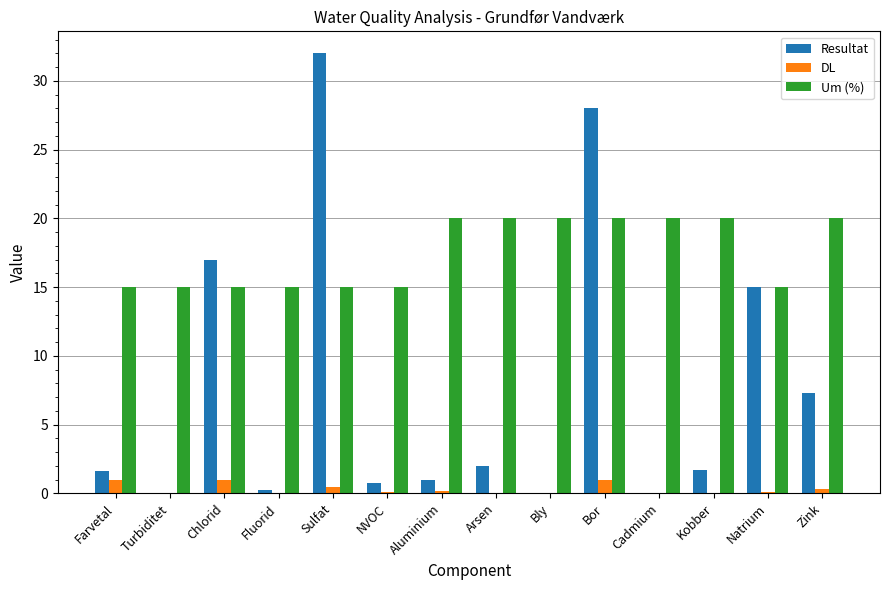

What is the maximum value shown in the chart?

32.0